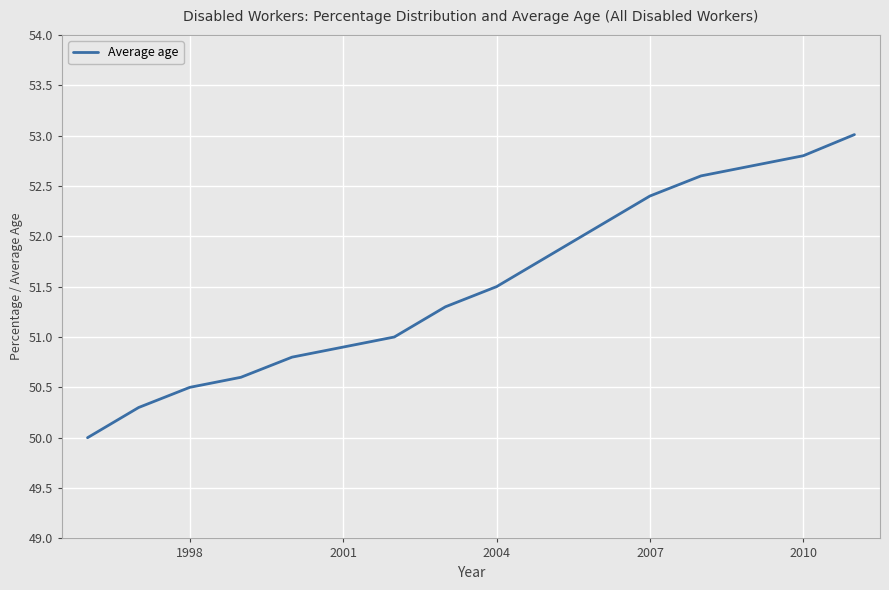

What is the minimum value shown in the chart?

50.0